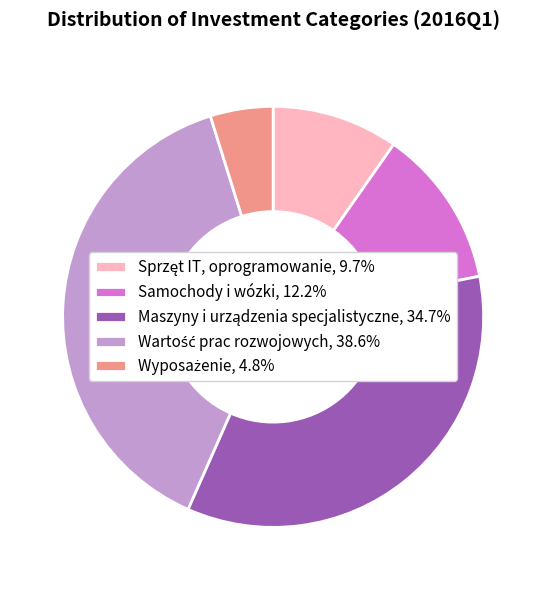

Does any single category account for the majority?

No